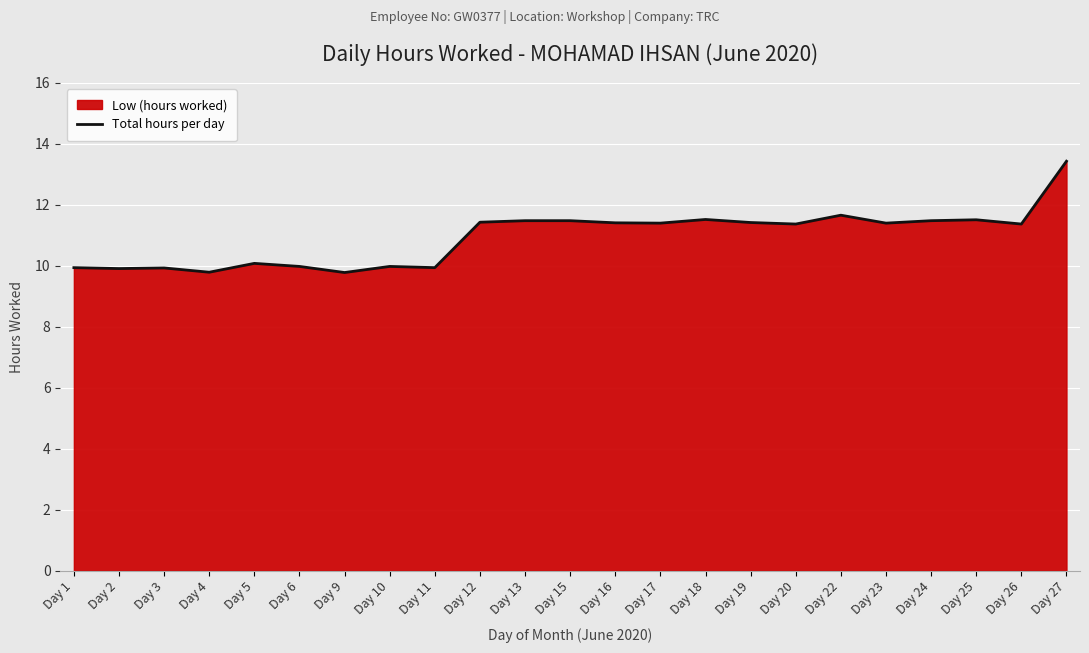

What is the difference between the second highest and minimum values?

1.9